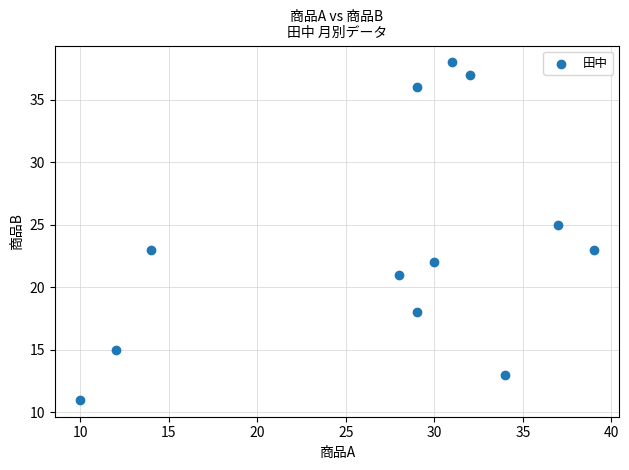

What is the range of X values (max minus min)?

29